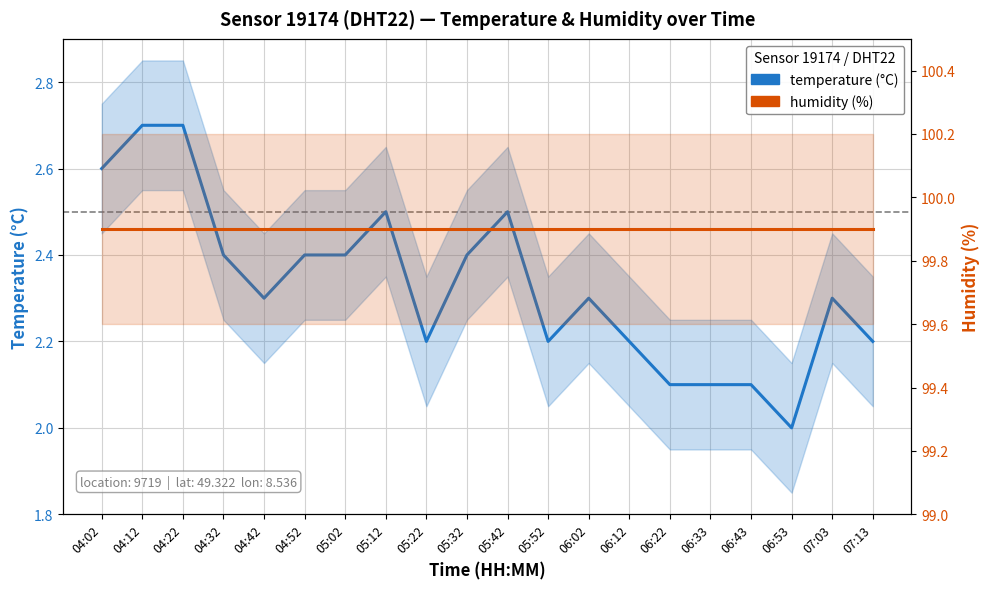

Read the temperature value at 04:02.

2.6